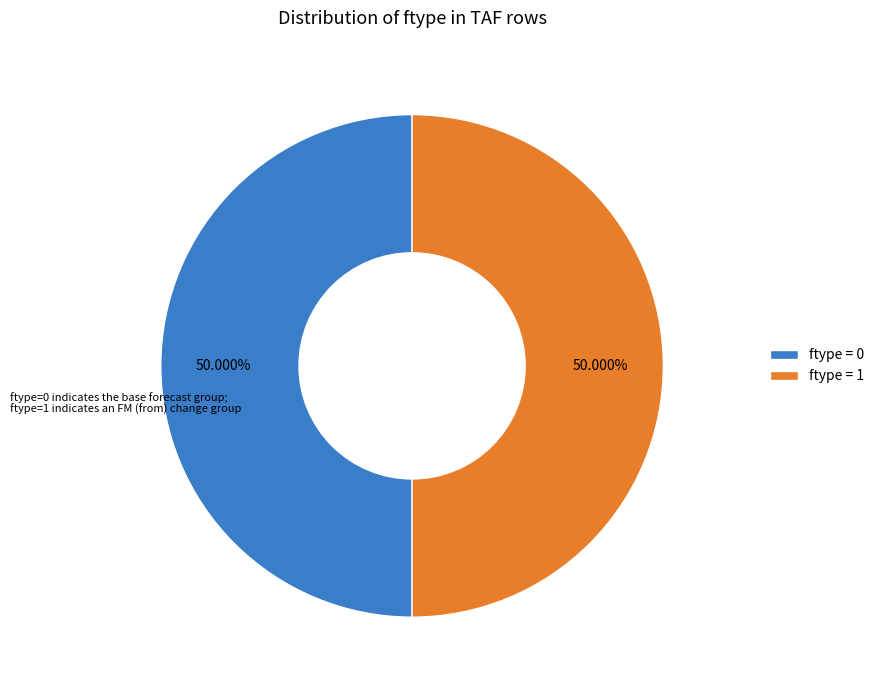

How many slices are in this pie chart?

2